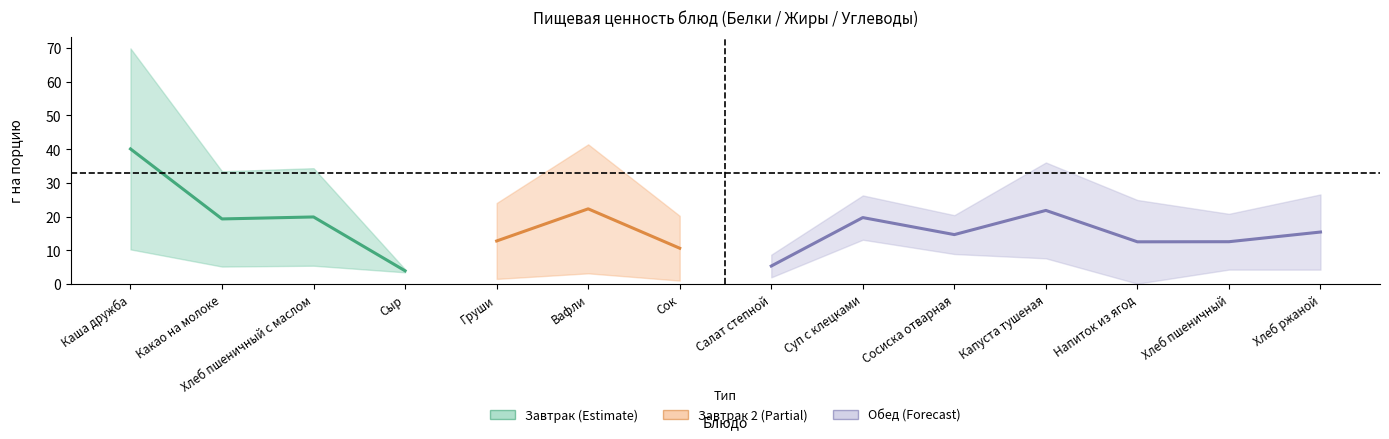

True or false: Углеводы and Жиры cross at least once.

True